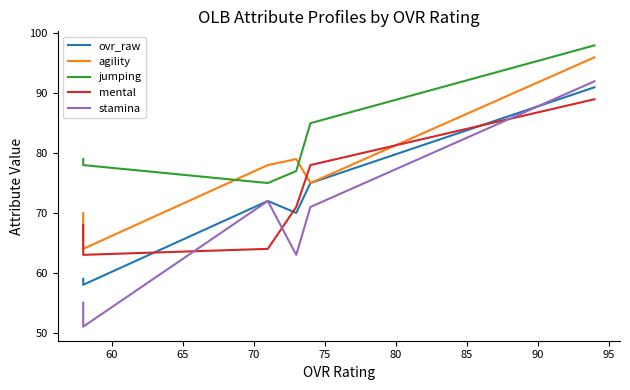

Reading left to right, list all the values displayed in this chart.

ovr_raw: 91	75	70	72	58	59
agility: 96	75	79	78	64	70
jumping: 98	85	77	75	78	79
mental: 89	78	71	64	63	68
stamina: 92	71	63	72	51	55